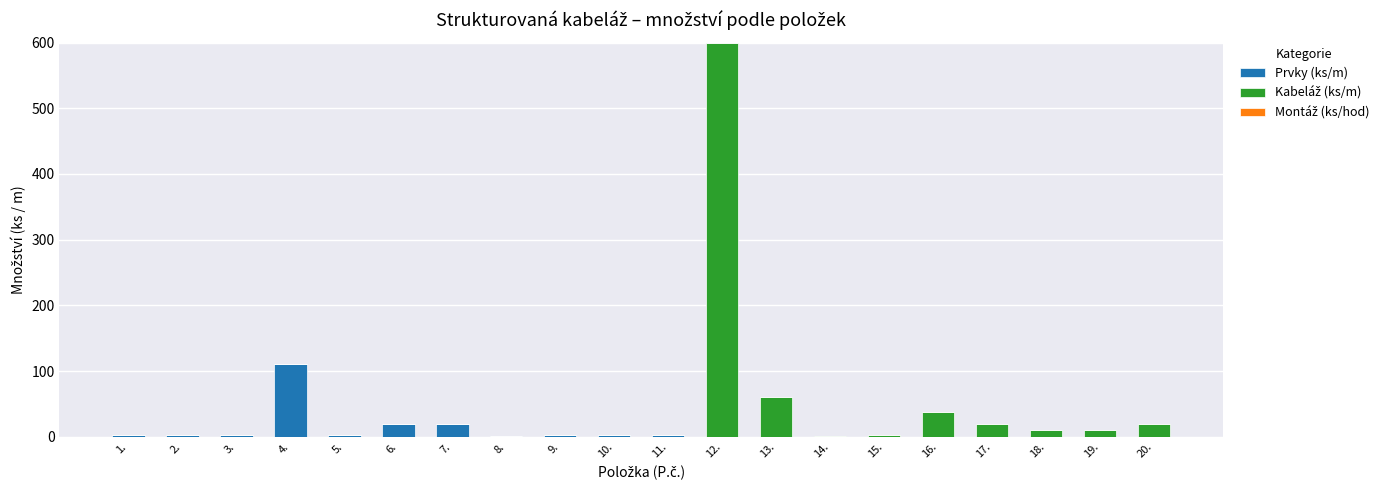

The Prvky (ks/m) series shows 35 at 17.. True or false?

False